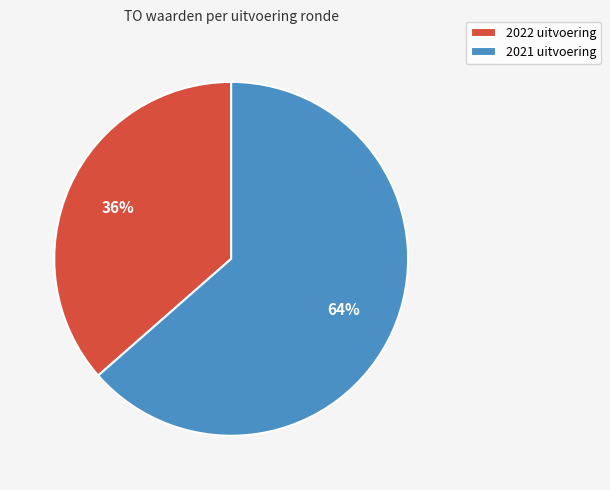

How many segments does this pie chart have?

2